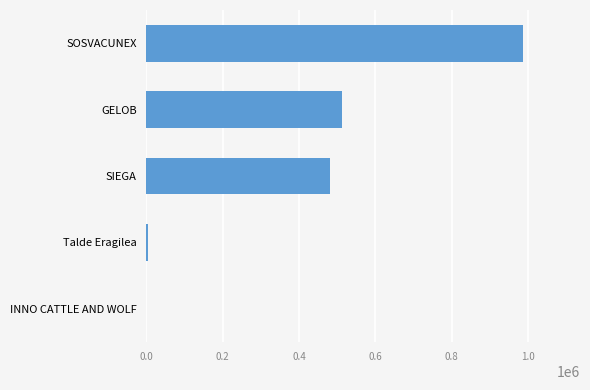

Does the chart contain stacked bars?

No